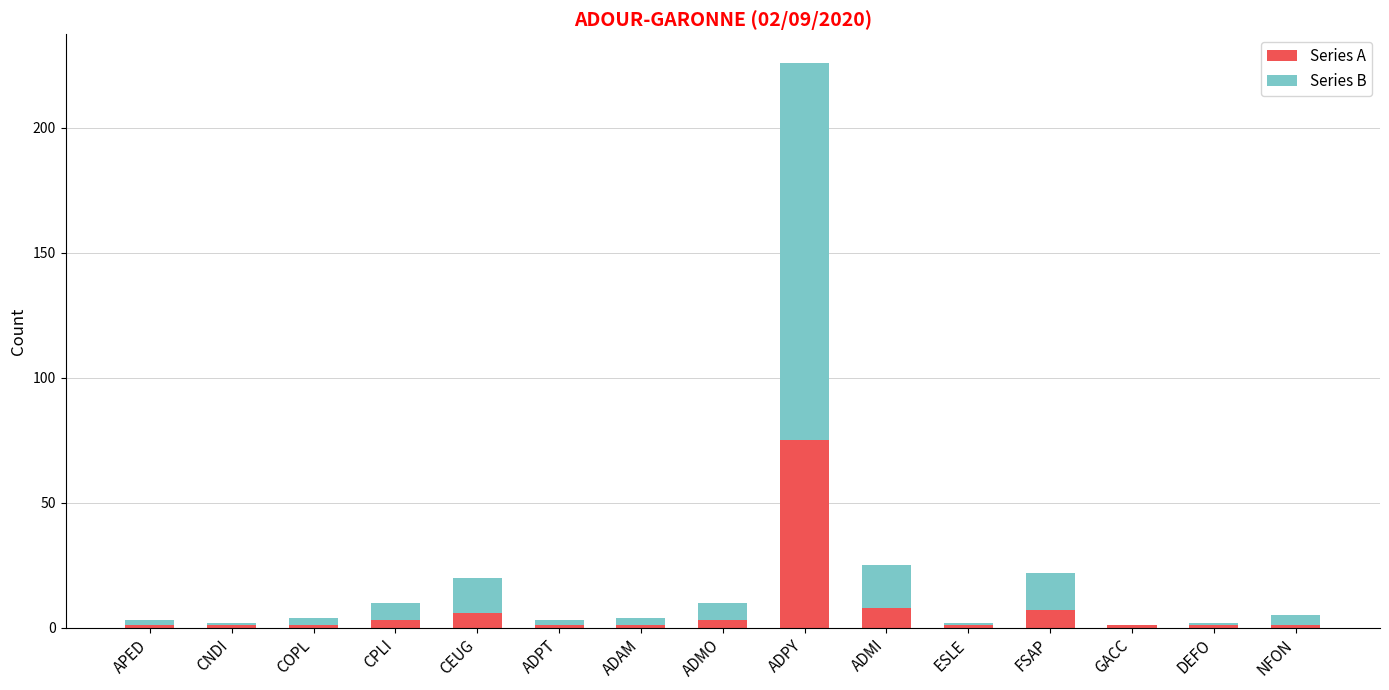

What is the sum of all Series A values?

111